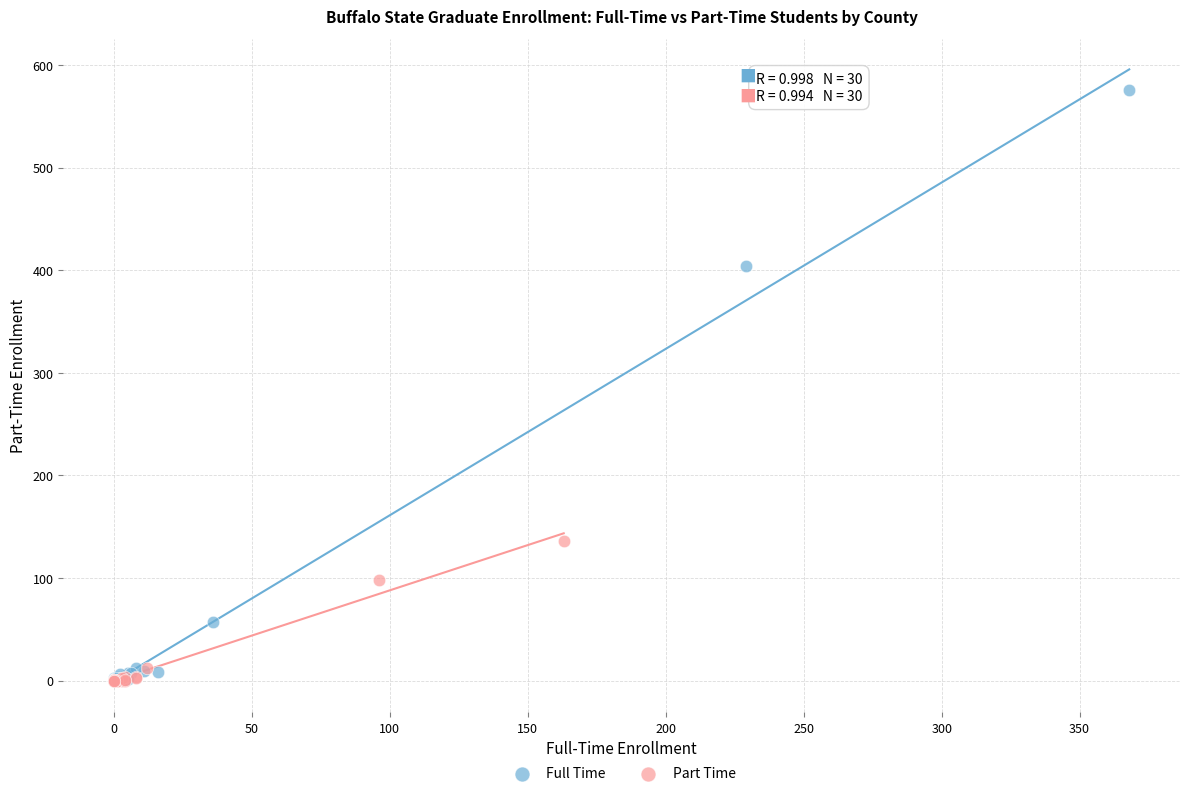

Which series has the largest Y range (max minus min)?

Full Time